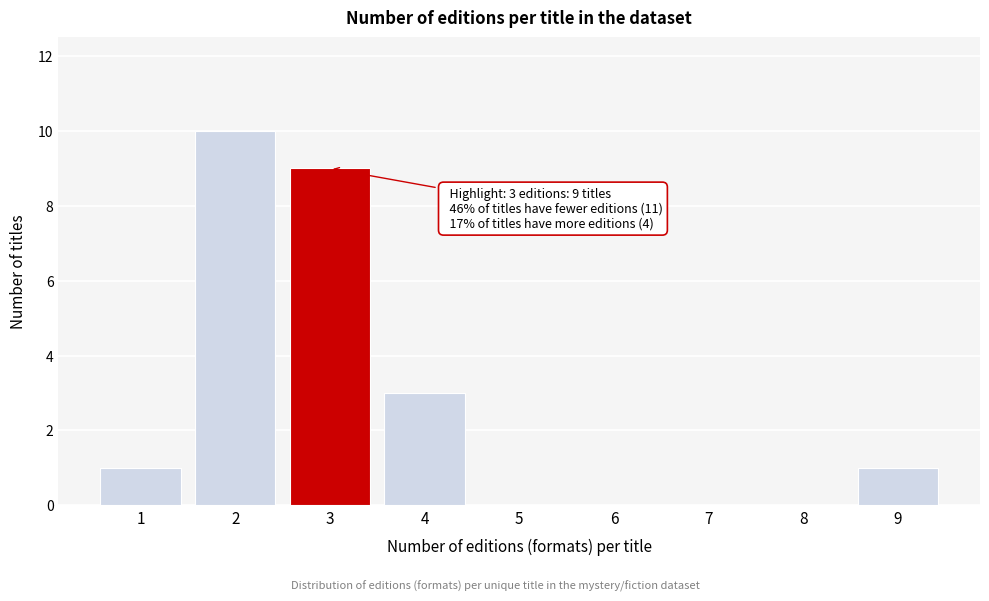

Reading right to left, transcribe all the data shown in this chart.

9=1	8=0	7=0	6=0	5=0	4=3	3=9	2=10	1=1